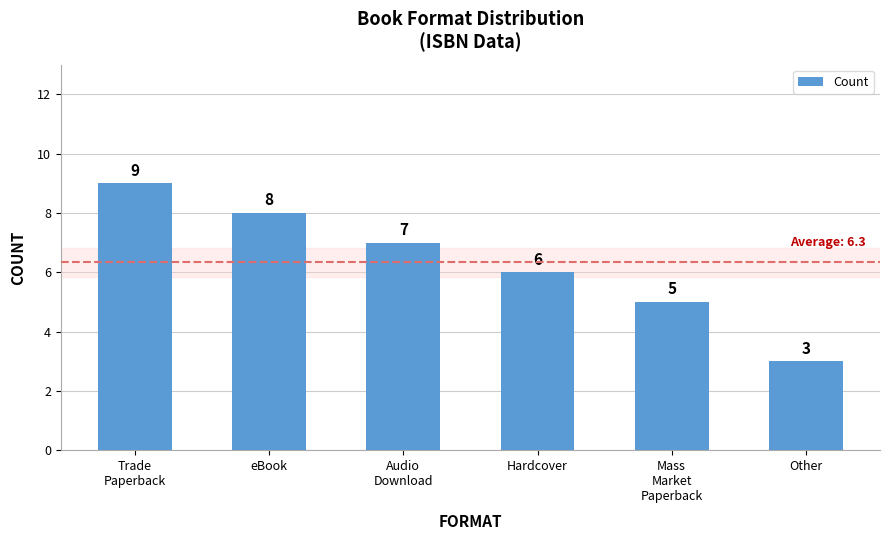

At which category does the chart reach its peak across all series?

Trade
Paperback